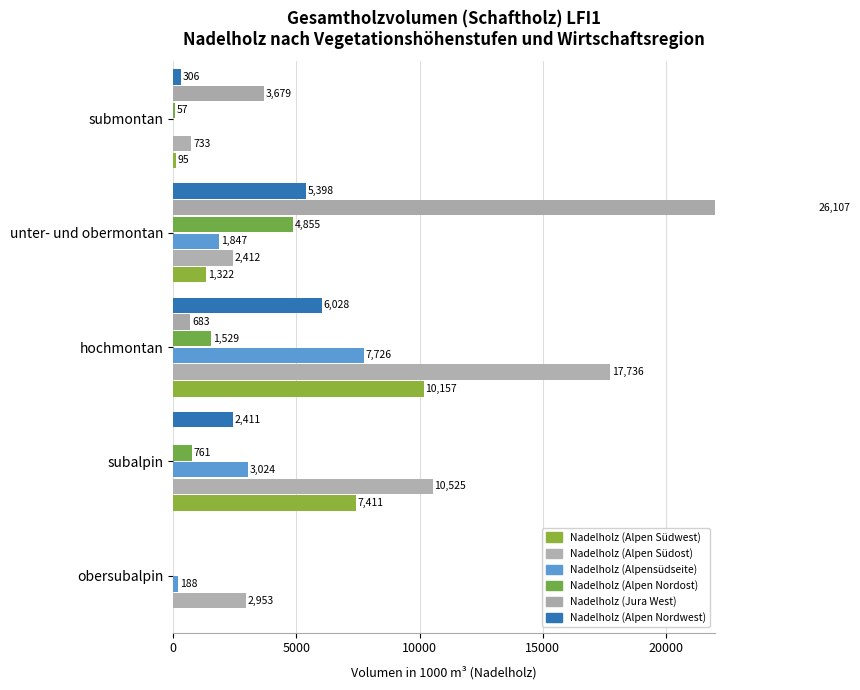

Is the value of Nadelholz (Alpen Südost) at submontan greater than the value of Nadelholz (Alpen Nordost) at submontan?

Yes